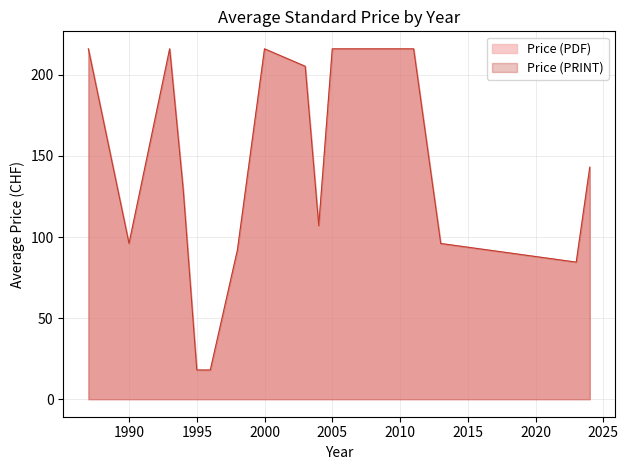

Does the chart display data point markers on the line(s)?

No